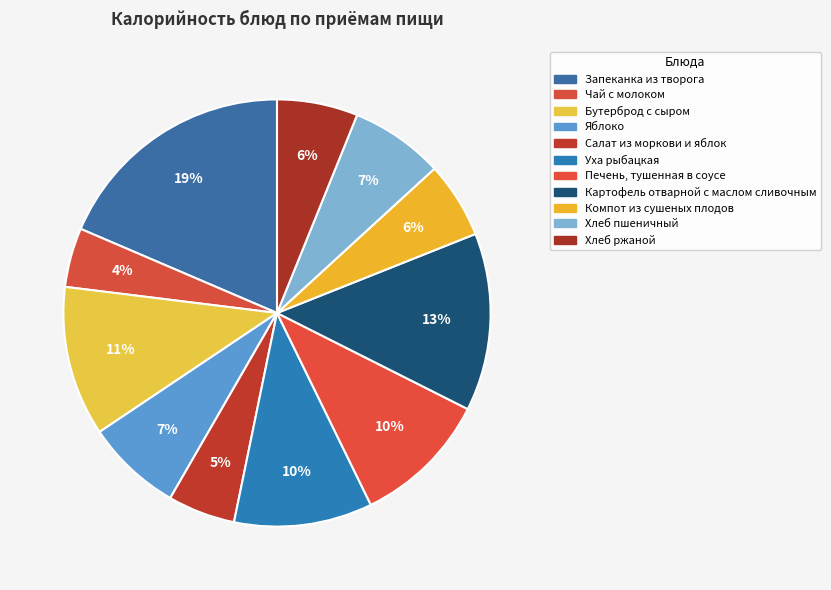

What is the smallest slice in the pie chart?

Чай с молоком